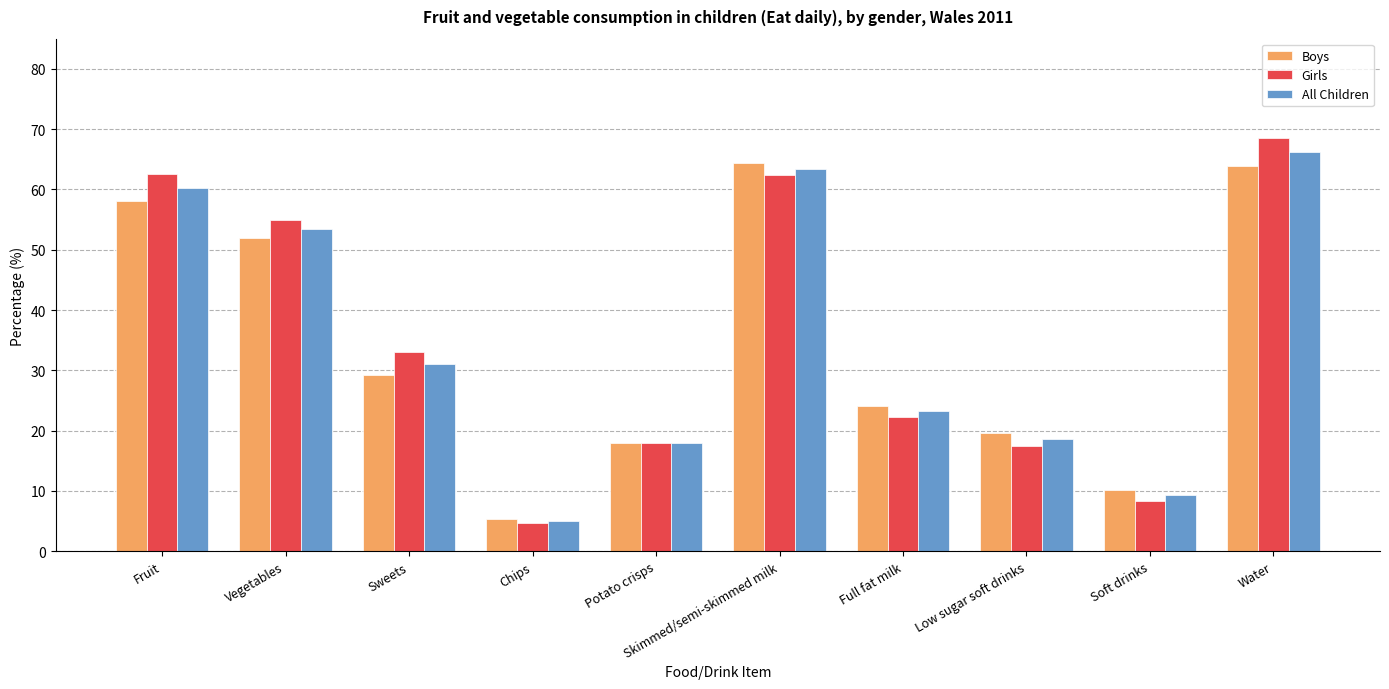

The value of All Children at Potato crisps is 18.0. True or false?

True